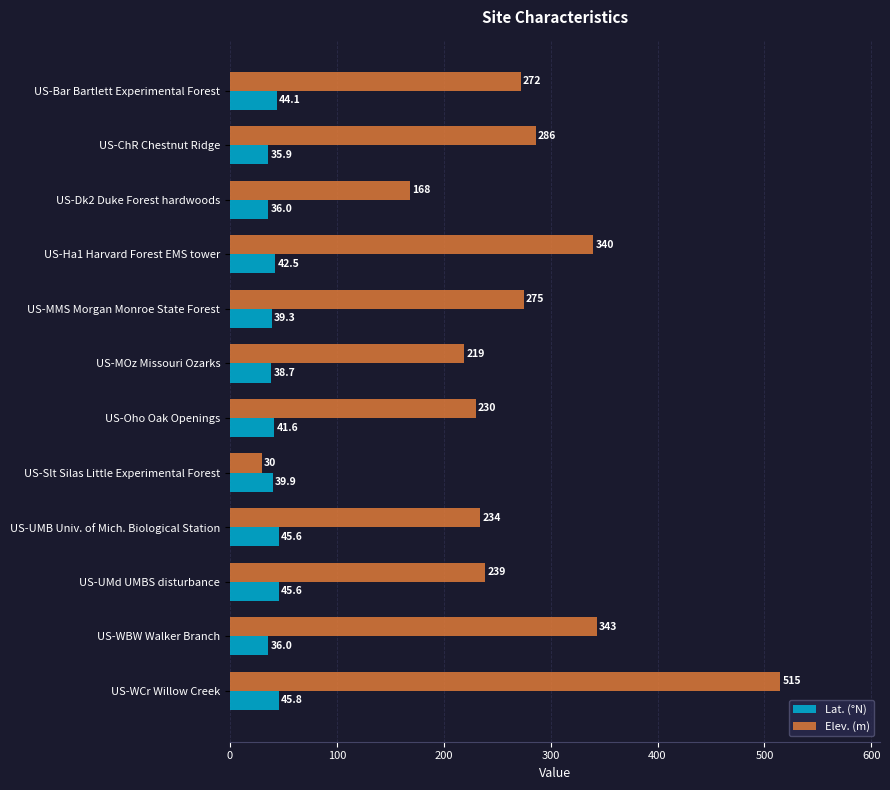

The value of Lat. (°N) at US-Oho Oak Openings is 41.6. True or false?

True